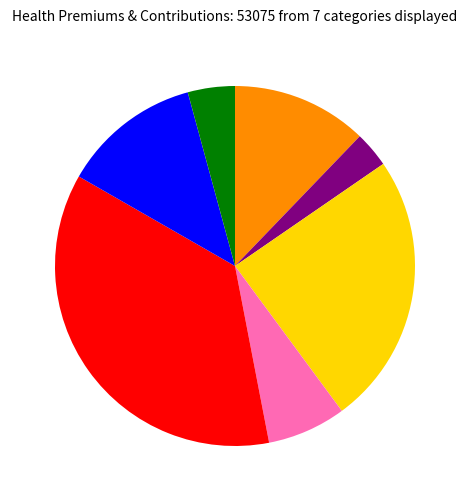

Is there a majority slice in this chart?

No